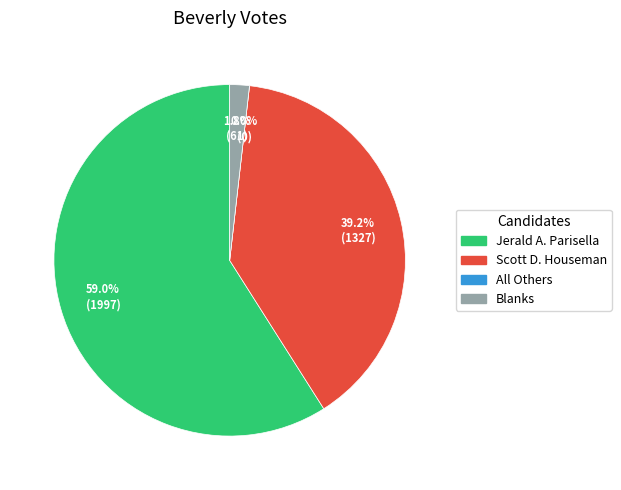

Which category has the smallest portion of the pie?

All Others